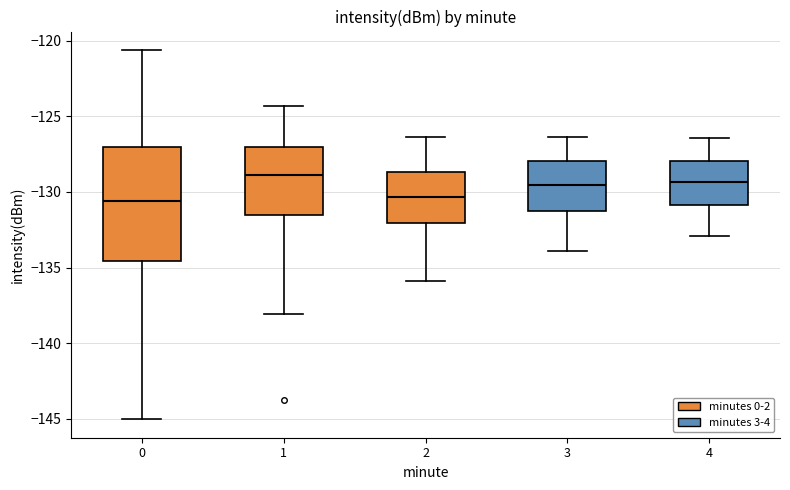

Reading left to right, transcribe this box plot: for each box, give where its median line is, the range the box spans, and where its two whiskers end, as read against the y-axis. The values are not printed on the chart, so give them approximately, as read against the axis.

0: median -130.5, box -134.5 to -127.0, whiskers -145.0 to -120.5
1: median -129.0, box -131.5 to -127.0, whiskers -138.0 to -124.5
2: median -130.5, box -132.0 to -128.5, whiskers -136.0 to -126.5
3: median -129.5, box -131.5 to -128.0, whiskers -134.0 to -126.5
4: median -129.5, box -131.0 to -128.0, whiskers -133.0 to -126.5